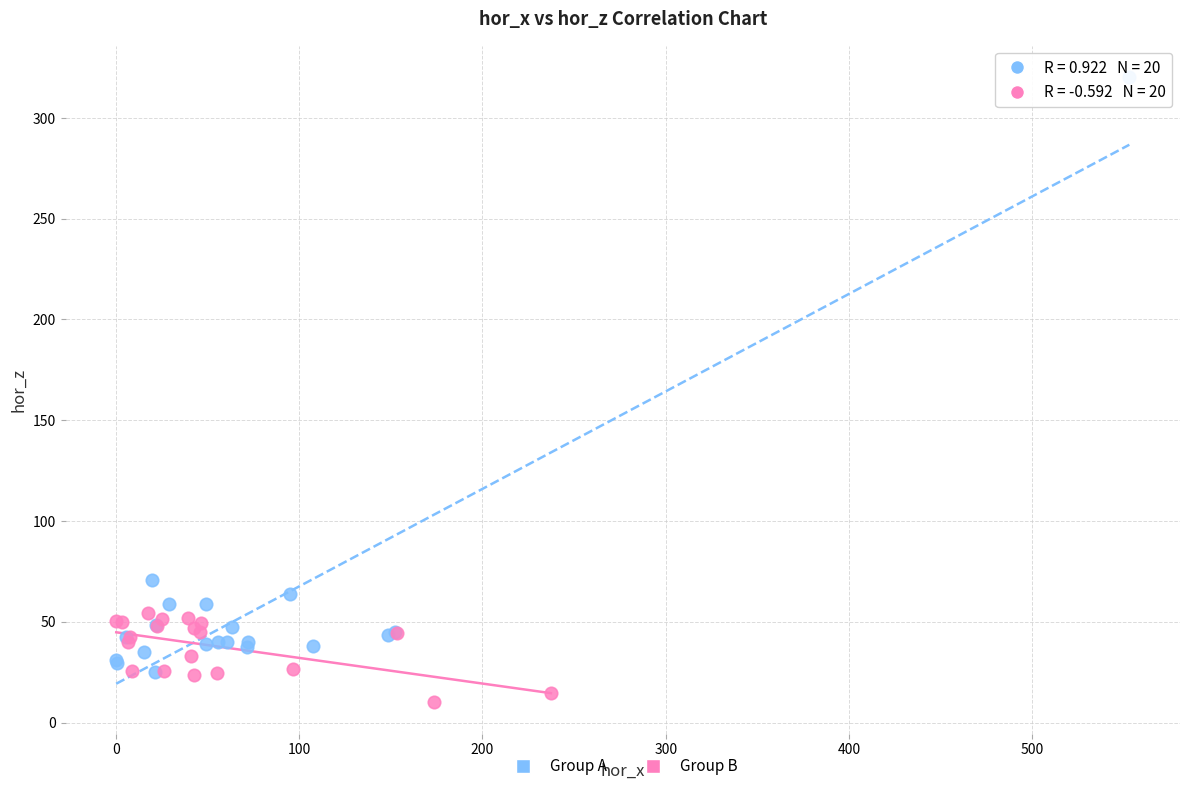

Which series contains the highest Y value?

Group A